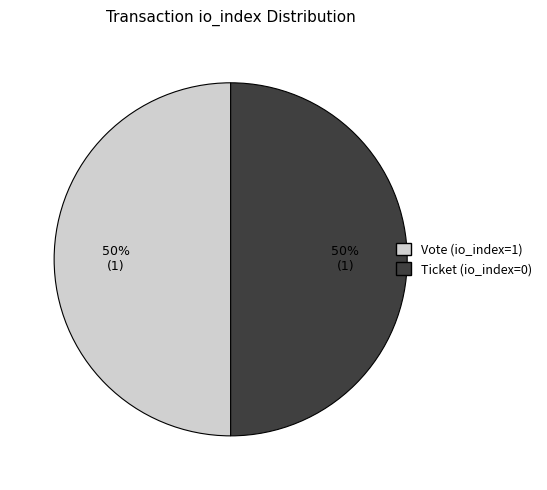

The Ticket (io_index=0) slice represents 50% of the pie. True or false?

True